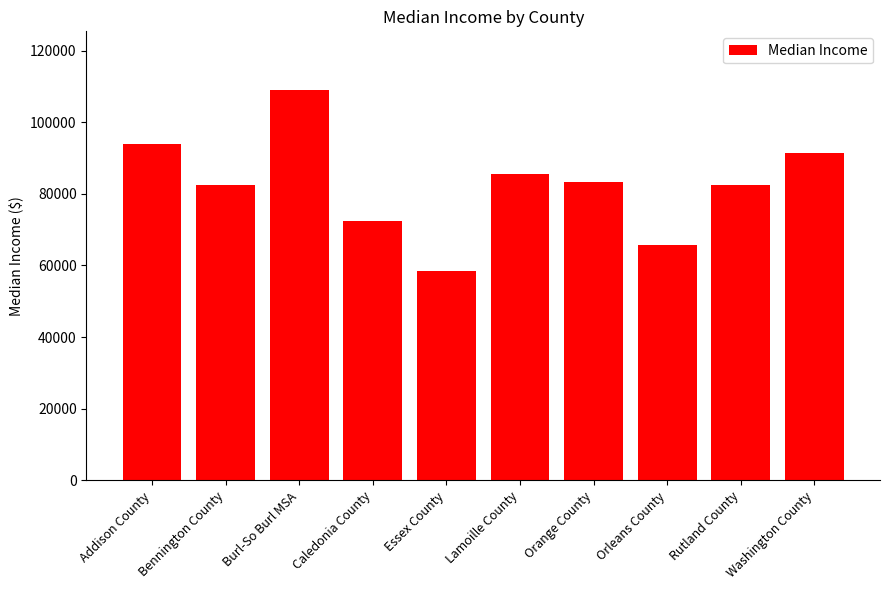

What position from the right is Caledonia County?

7